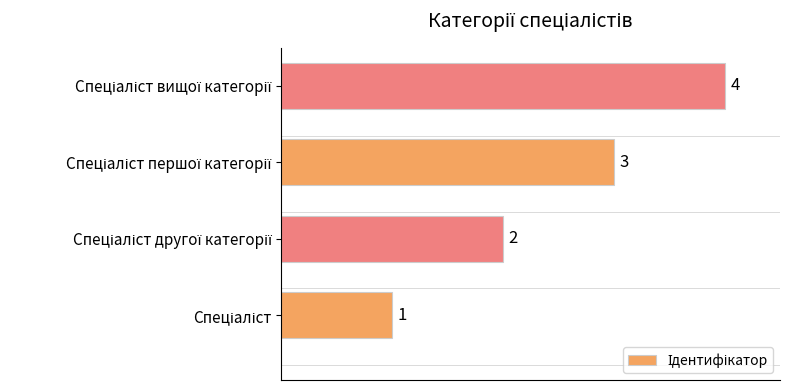

What is the greatest value displayed?

4